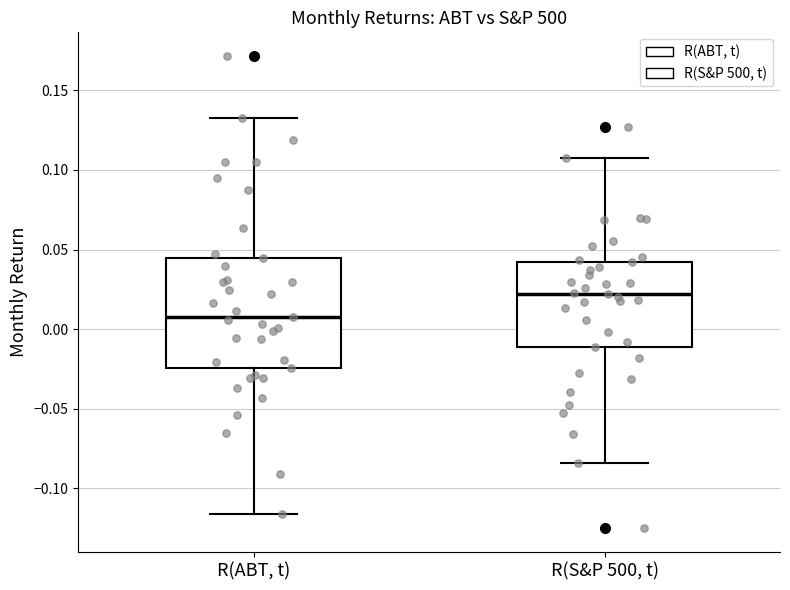

Which box's median line is the highest?

R(S&P 500, t)